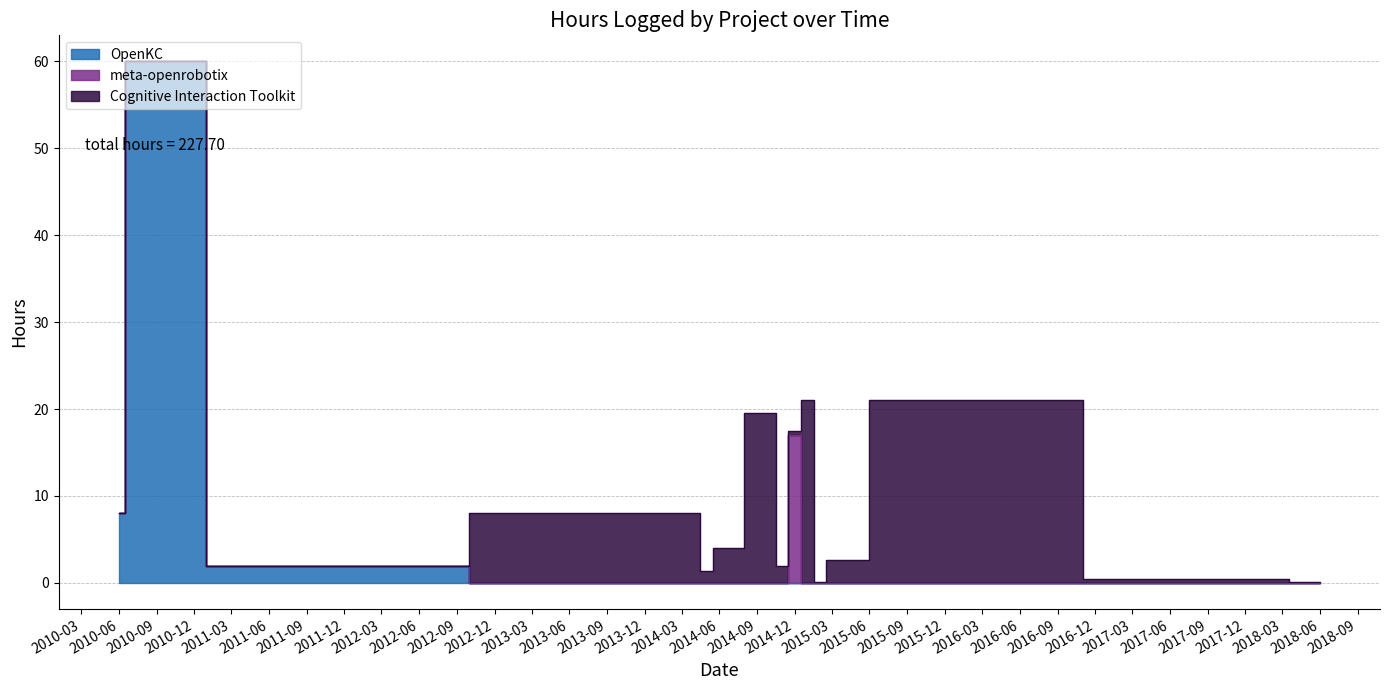

What is the value of the Cognitive Interaction Toolkit point at the 19th from the left?

0.1